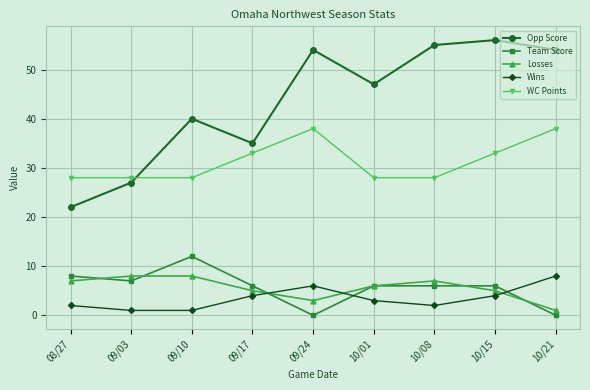

Is it true that Wins equals 0 at 10/08?

False